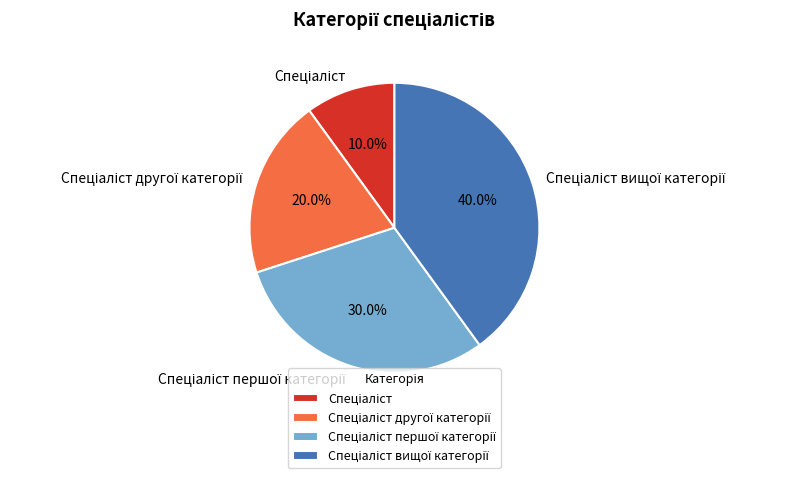

Is there a majority slice in this chart?

No